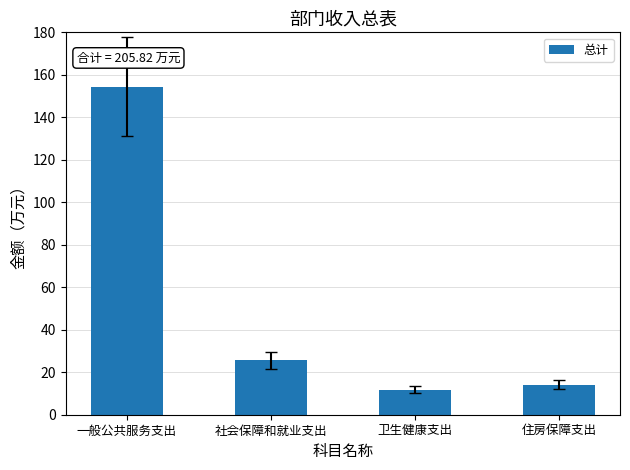

What is the label of the 3rd bar from the right?

社会保障和就业支出